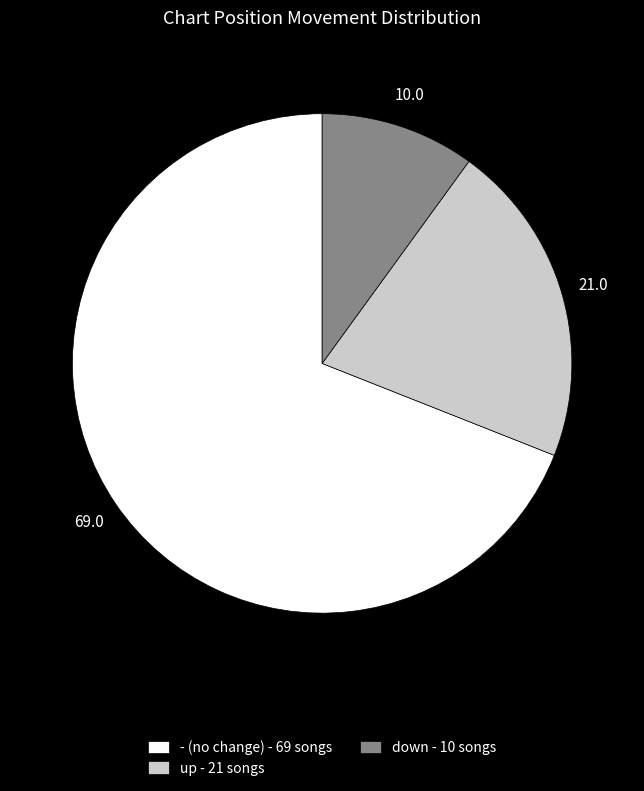

Approximately how many times larger is the value at down - 10 songs compared to up - 21 songs?

0.5